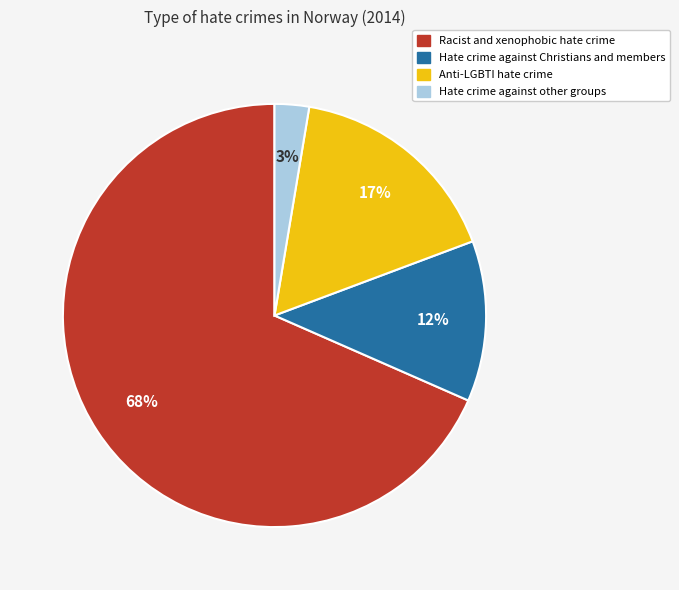

Which has a higher value, Hate crime against other groups or Hate crime against Christians and members?

Hate crime against Christians and members